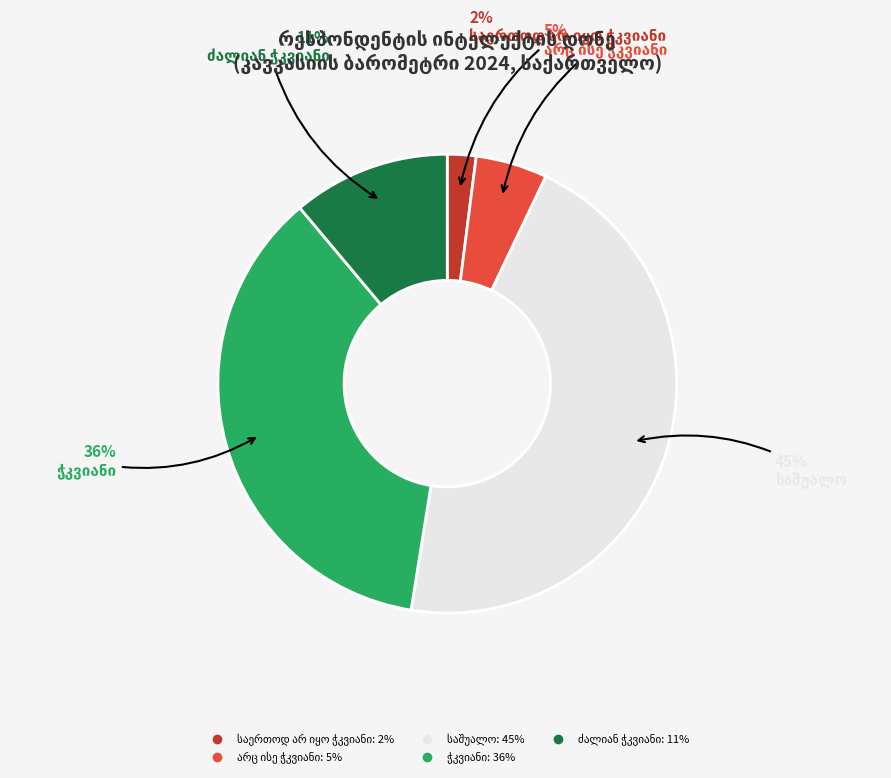

To the nearest percent, what is the average slice percentage?

20%